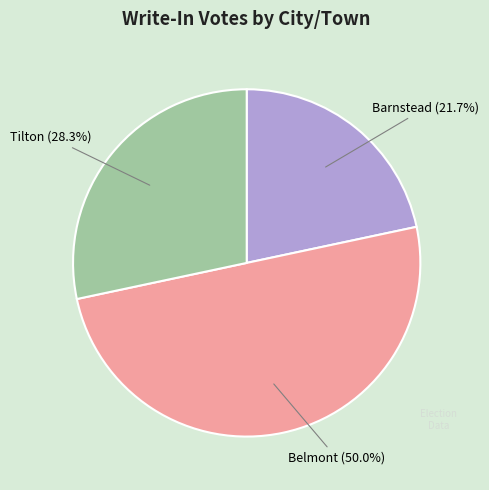

Combined, what portion of the pie is Belmont and Barnstead?

71.7%